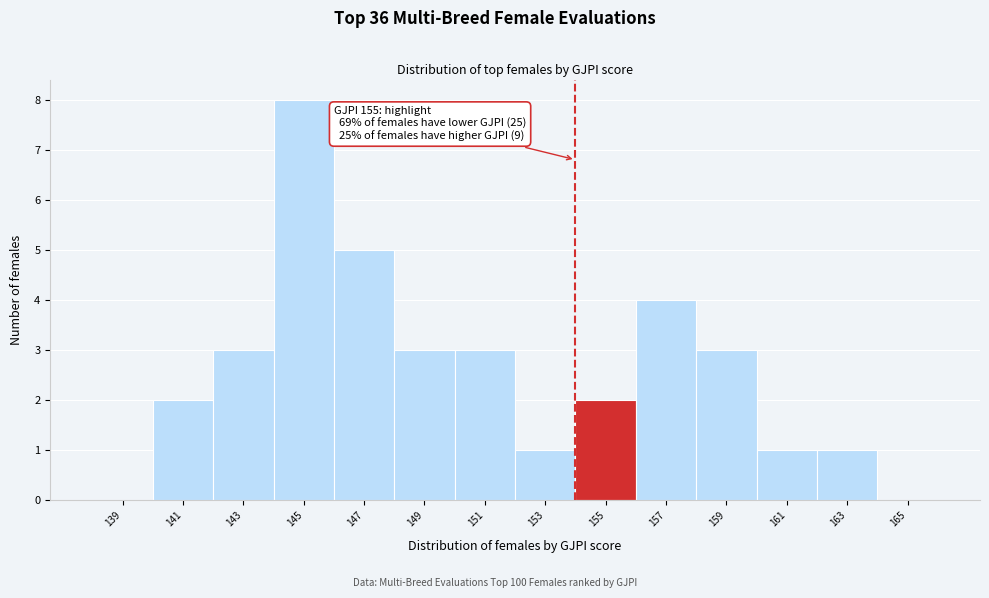

Reading right to left, extract all data points from this chart.

165=0	163=1	161=1	159=3	157=4	155=2	153=1	151=3	149=3	147=5	145=8	143=3	141=2	139=0